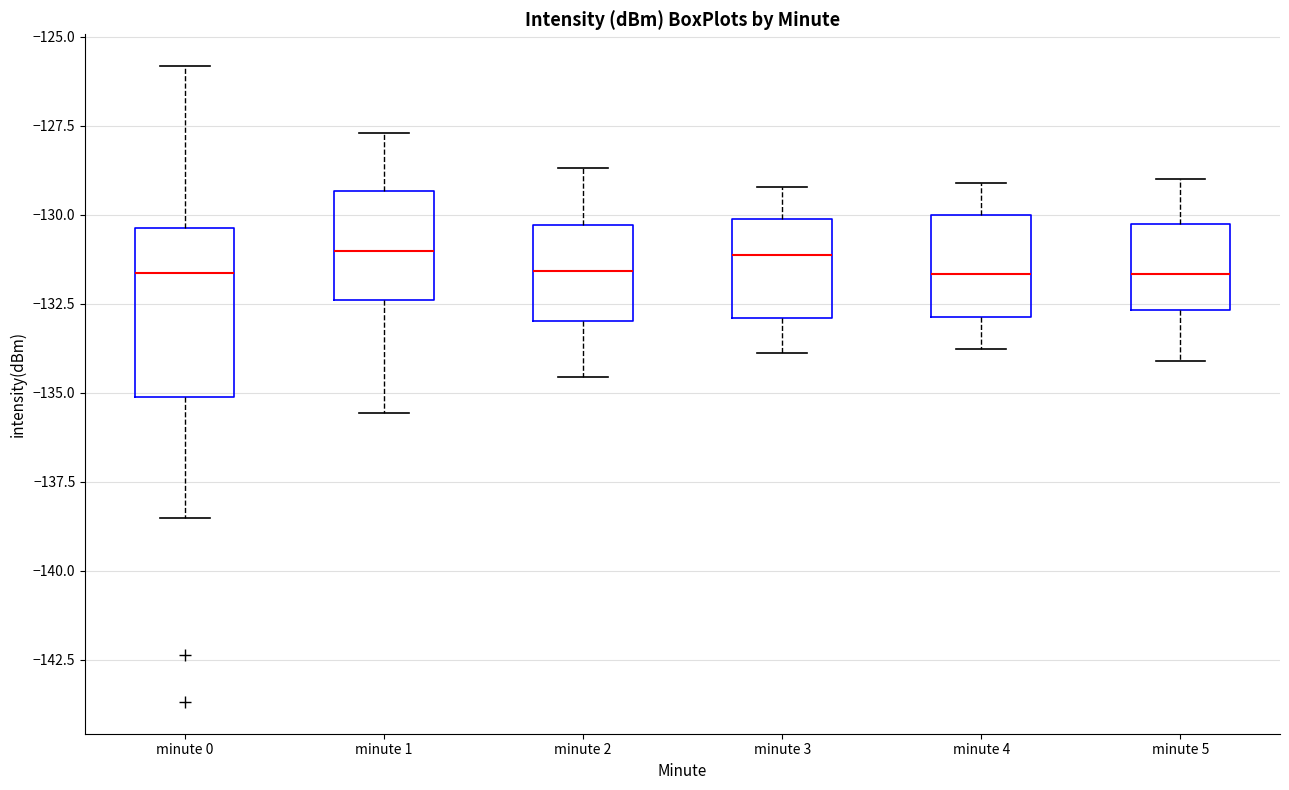

Reading left to right, read every box against the y-axis: the position of its median line, the range the box covers, and the ends of its whiskers. The values are not printed on the chart, so give them approximately, as read against the axis.

minute 0: median -131.5, box -135.0 to -130.5, whiskers -138.5 to -126.0
minute 1: median -131.0, box -132.5 to -129.5, whiskers -135.5 to -127.5
minute 2: median -131.5, box -133.0 to -130.5, whiskers -134.5 to -128.5
minute 3: median -131.0, box -133.0 to -130.0, whiskers -134.0 to -129.0
minute 4: median -131.5, box -133.0 to -130.0, whiskers -134.0 to -129.0
minute 5: median -131.5, box -132.5 to -130.5, whiskers -134.0 to -129.0